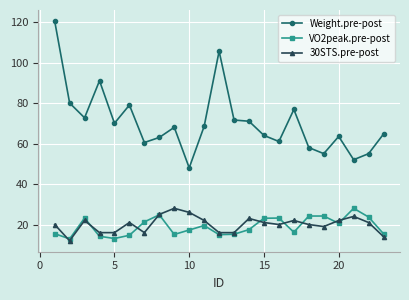

True or false: VO2peak.pre-post has more than 2 interior local peaks.

True